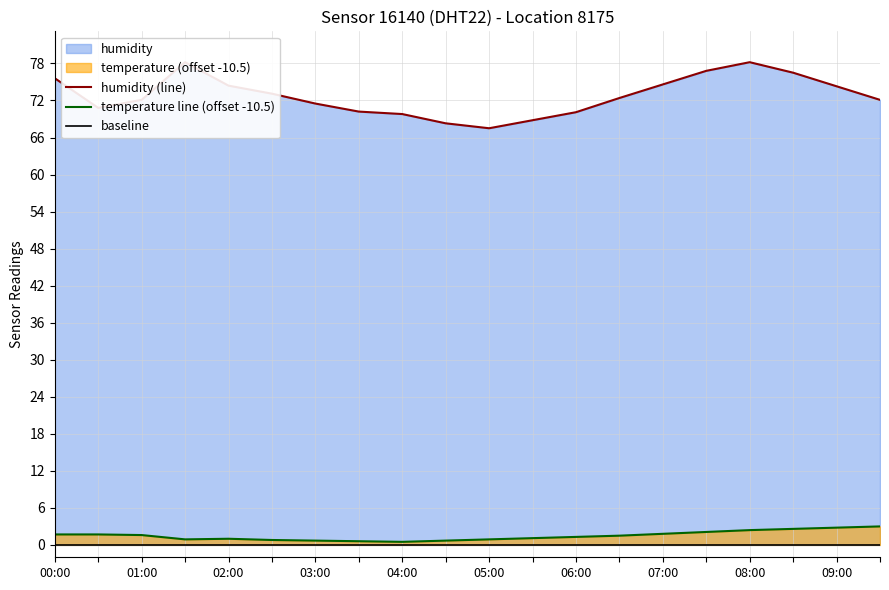

How many lines are shown in the chart?

2